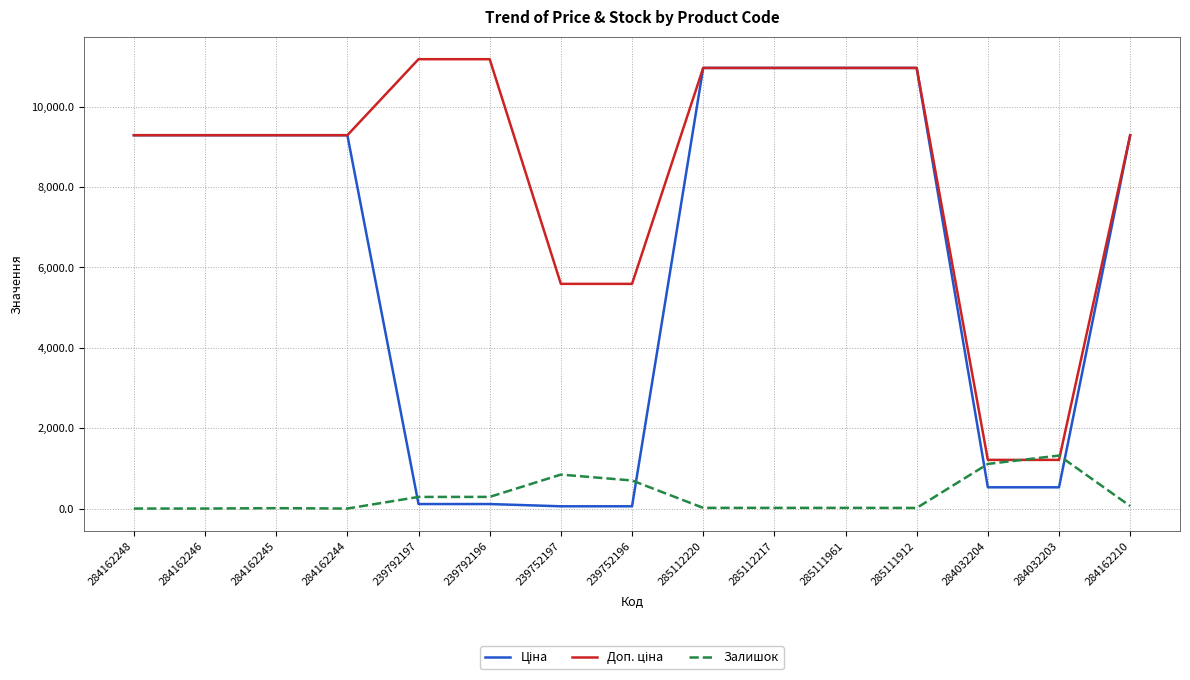

True or false: Залишок has a value of 290.0 at 239792196.

True